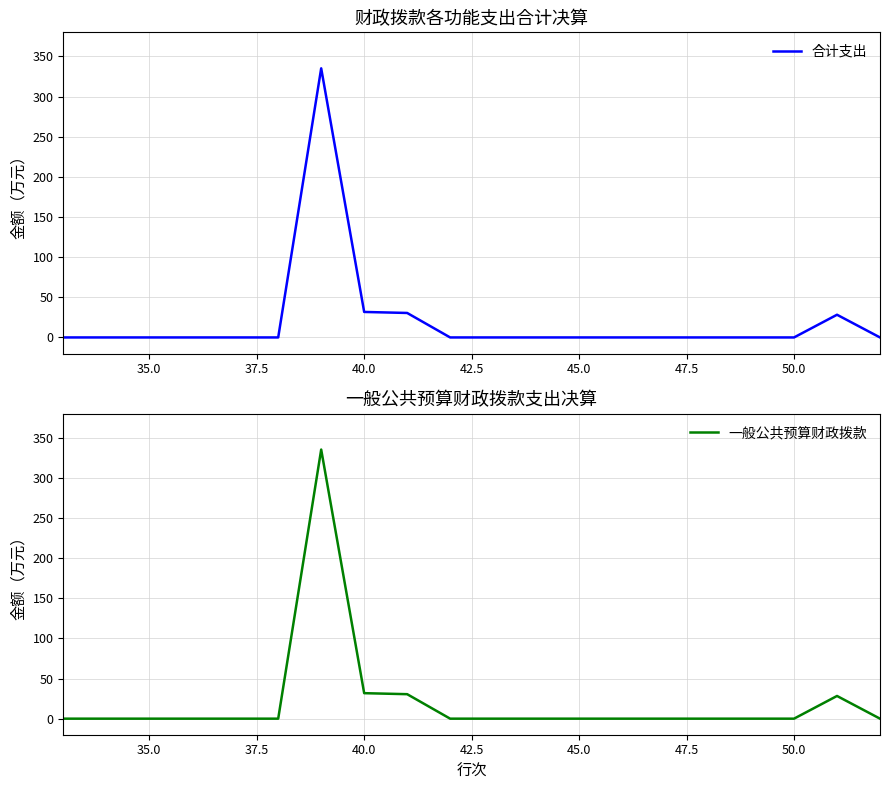

Does the chart display data point markers on the line(s)?

No